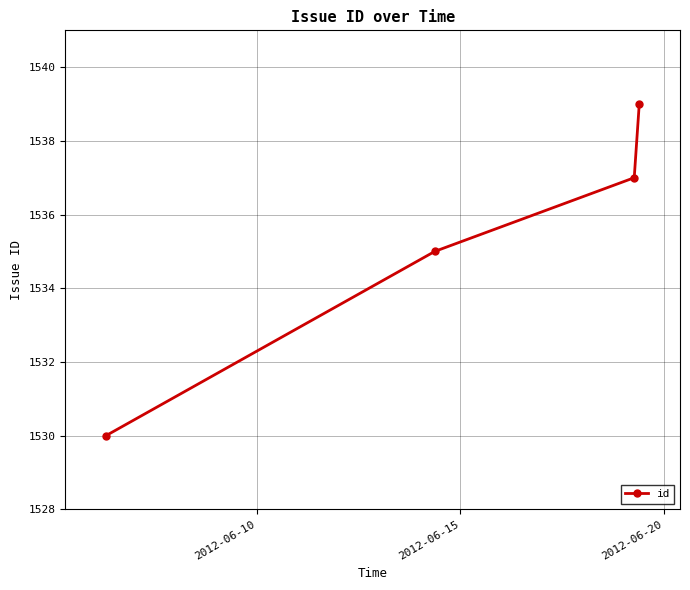

What is the value of the 3rd point from the left?

1537